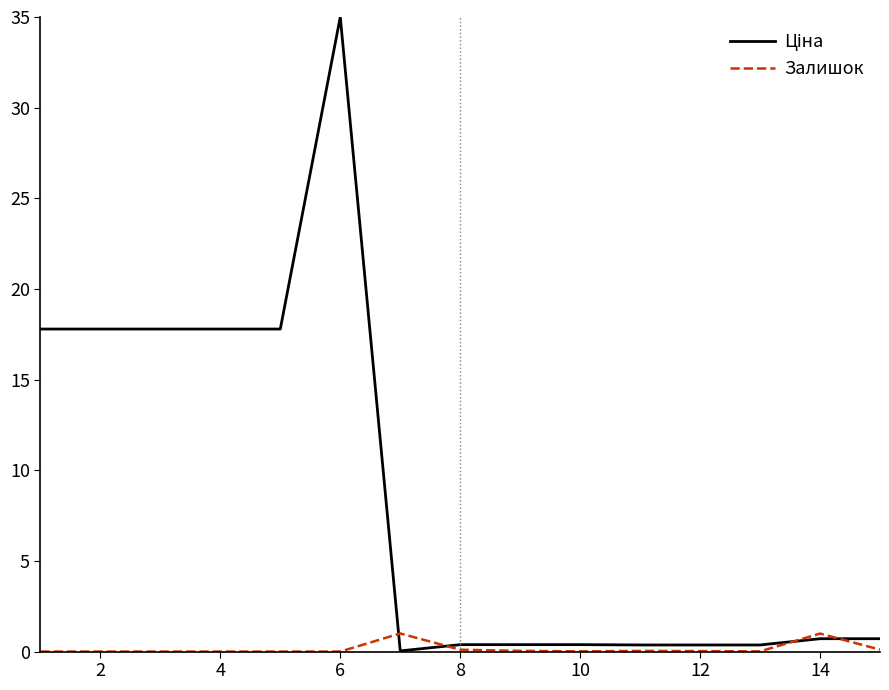

What is the greatest value displayed?

35.0